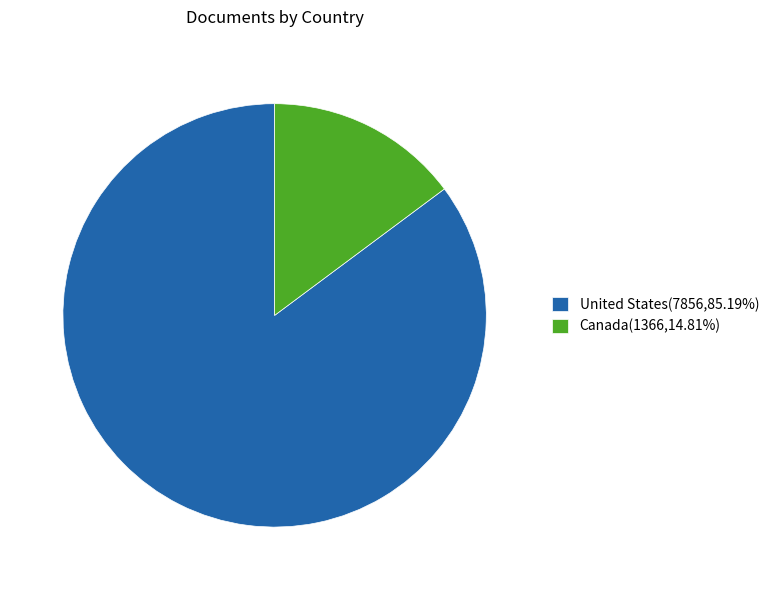

Is Canada the majority of the pie?

No